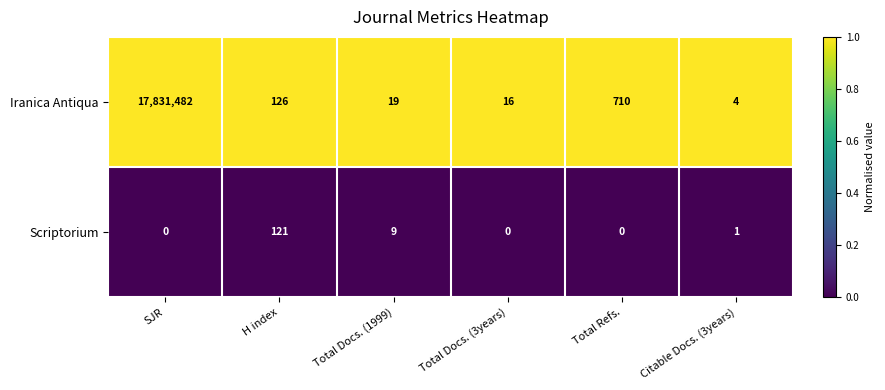

Which series has the widest spread of values?

Iranica Antiqua